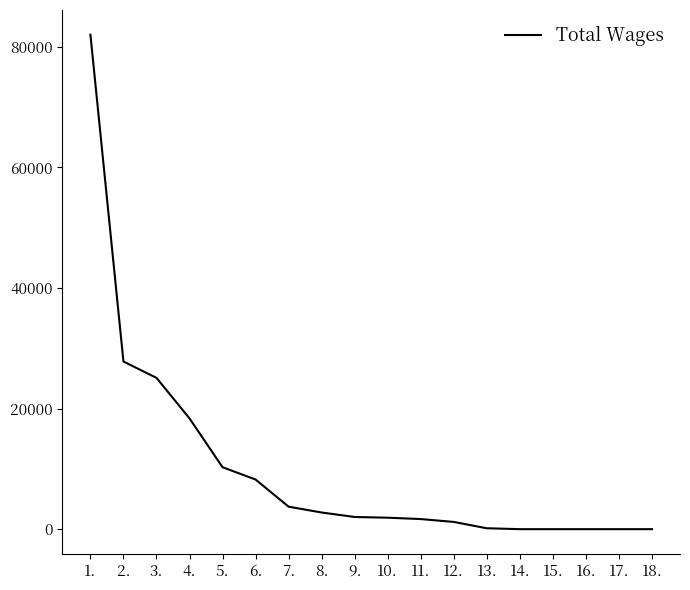

What is the difference between the maximum and minimum values?

81986